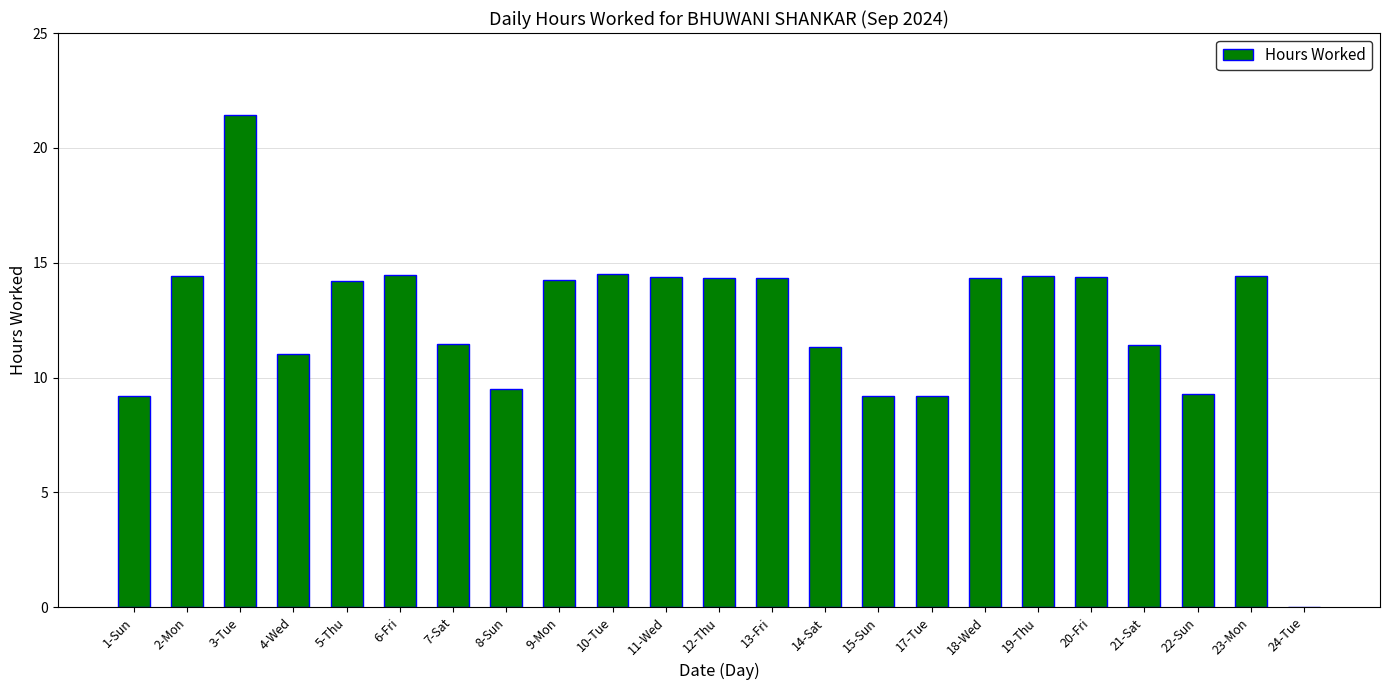

Read the value at 5-Thu.

14.2